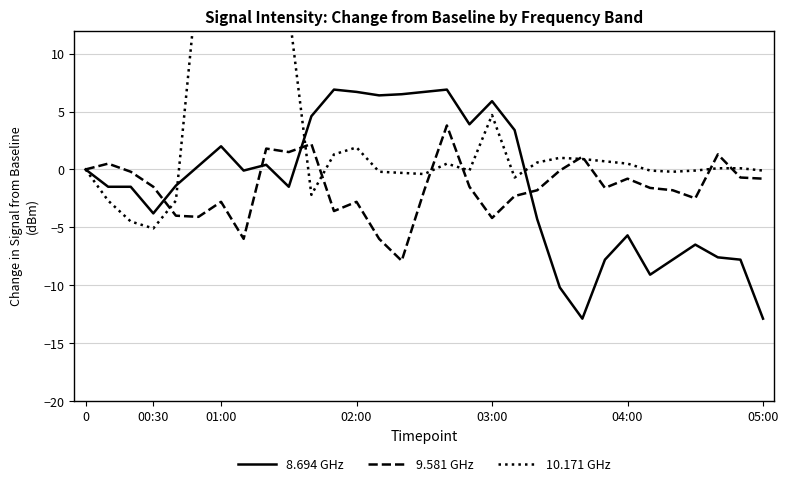

How many data points does each series have?

31